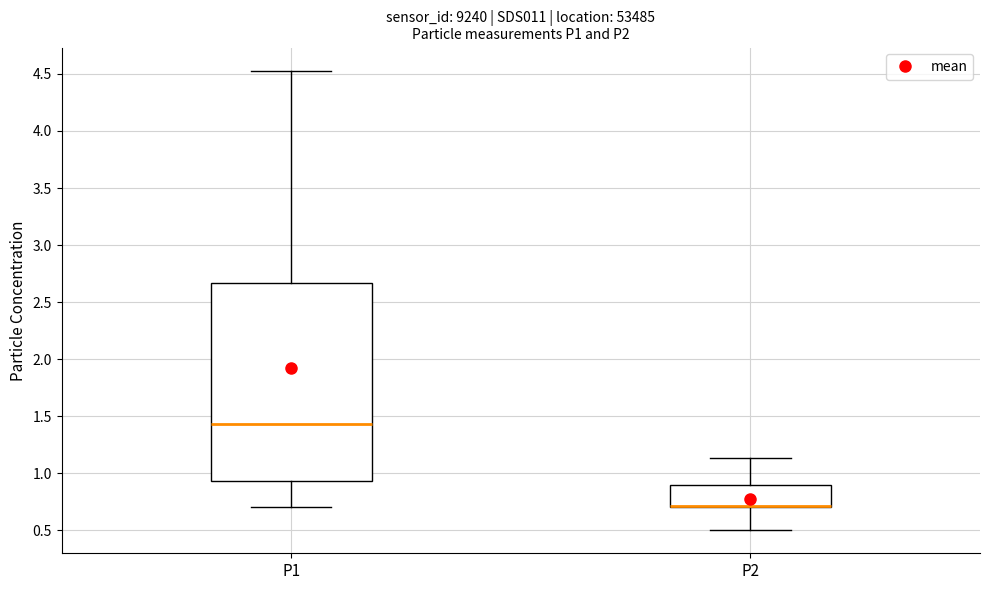

Comparing the boxes themselves (not the whiskers), which one is the tallest?

P1